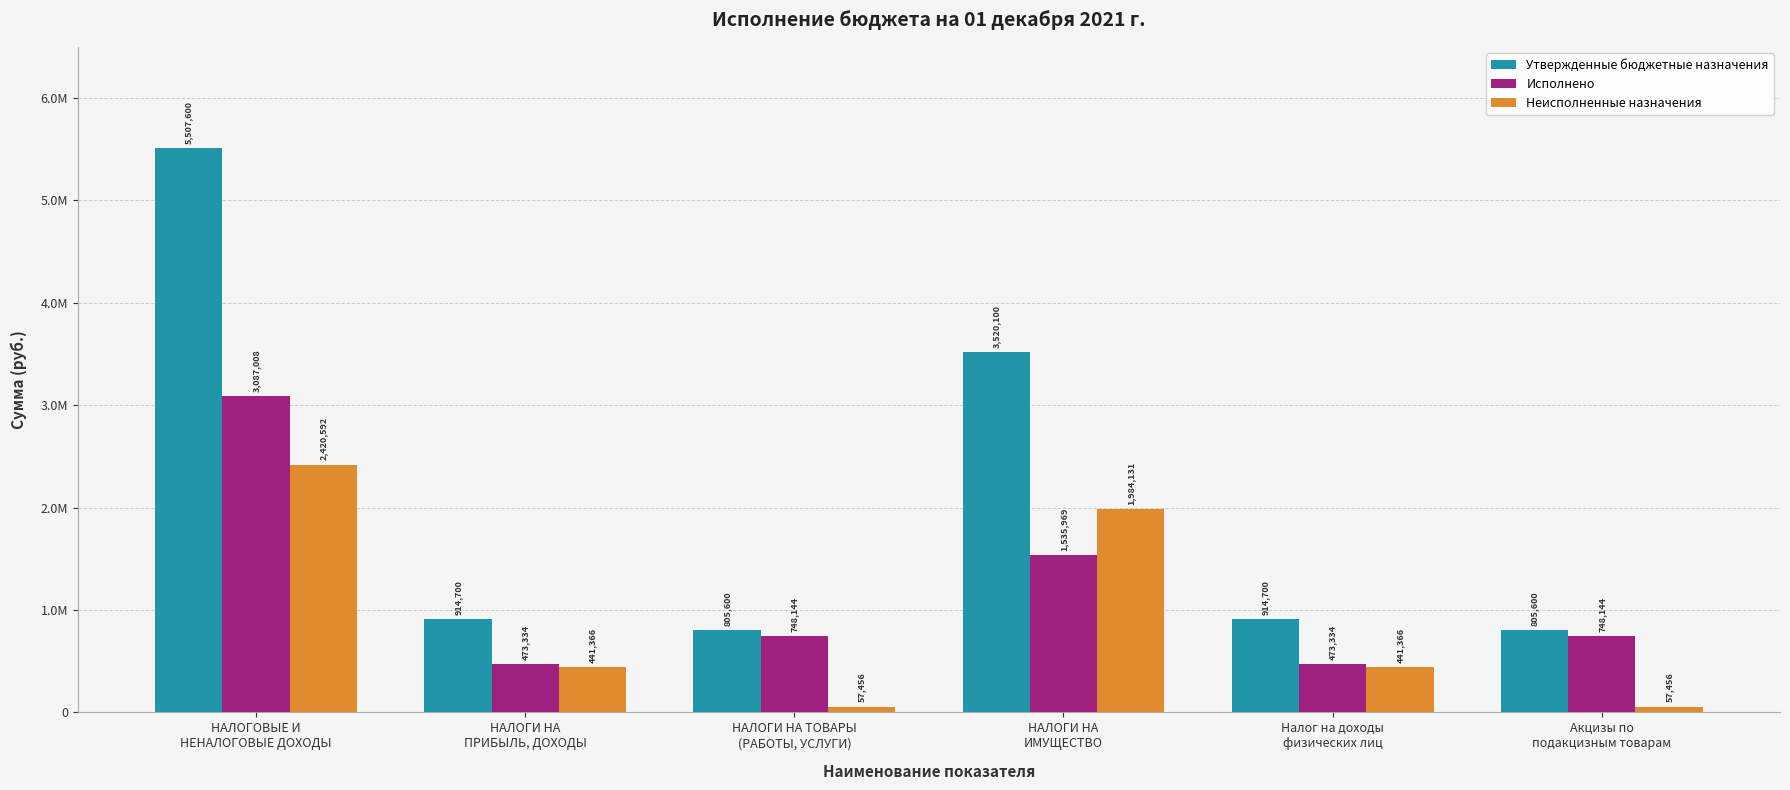

Is the value of Утвержденные бюджетные назначения at Акцизы по
подакцизным товарам greater than the value of Неисполненные назначения at Акцизы по
подакцизным товарам?

Yes